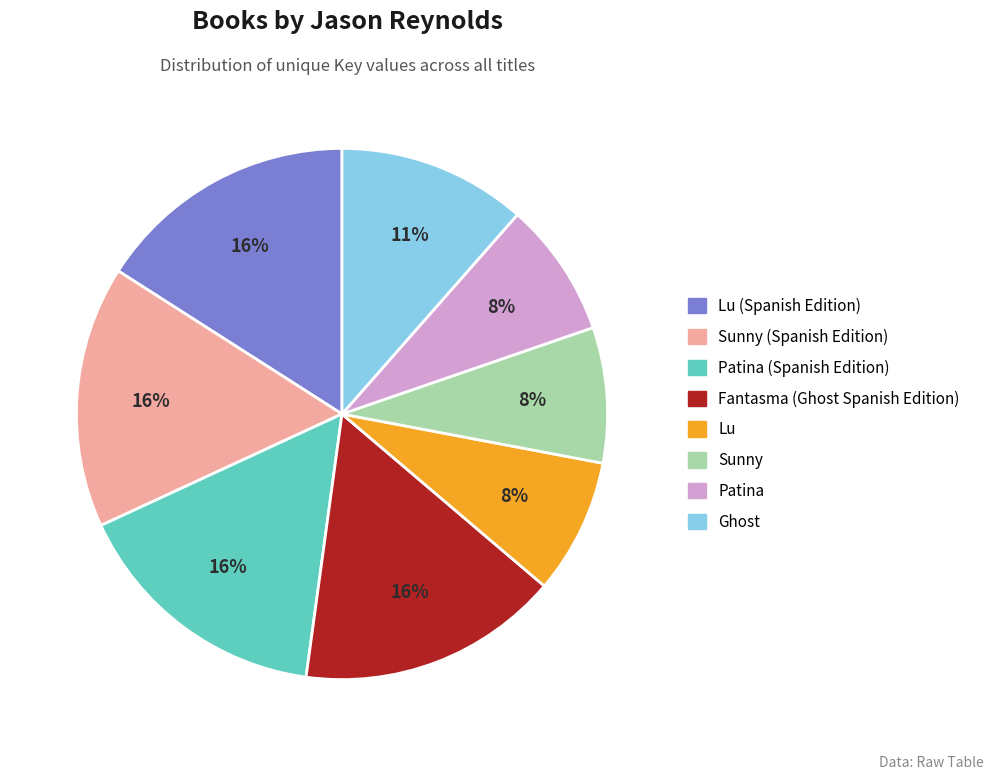

What is the ratio of the value at Ghost to the value at Fantasma (Ghost Spanish Edition)?

0.7